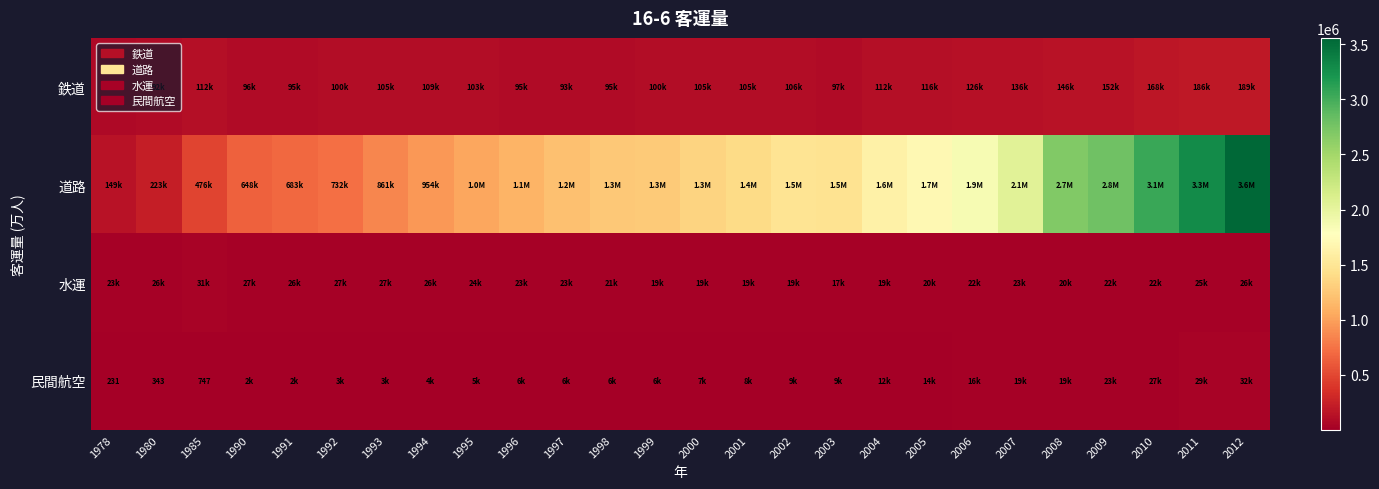

Rank the categories by 民間航空 value from highest to lowest.

2012, 2011, 2010, 2009, 2008, 2007, 2006, 2005, 2004, 2003, 2002, 2001, 2000, 1999, 1998, 1997, 1996, 1995, 1994, 1993, 1992, 1991, 1990, 1985, 1980, 1978